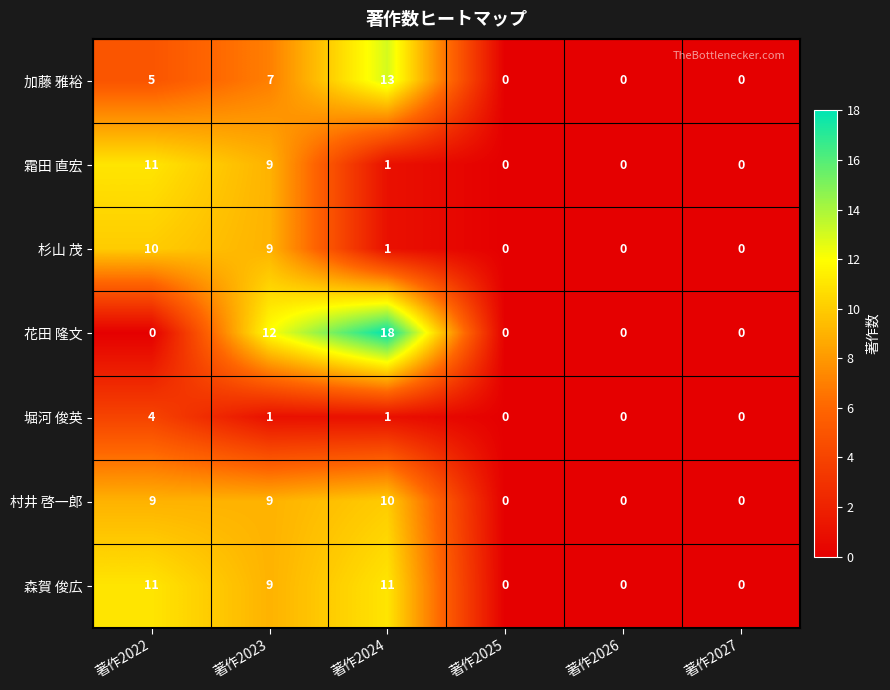

What is the sum of the 村井 啓一郎 values at 著作2022 and 著作2023?

18